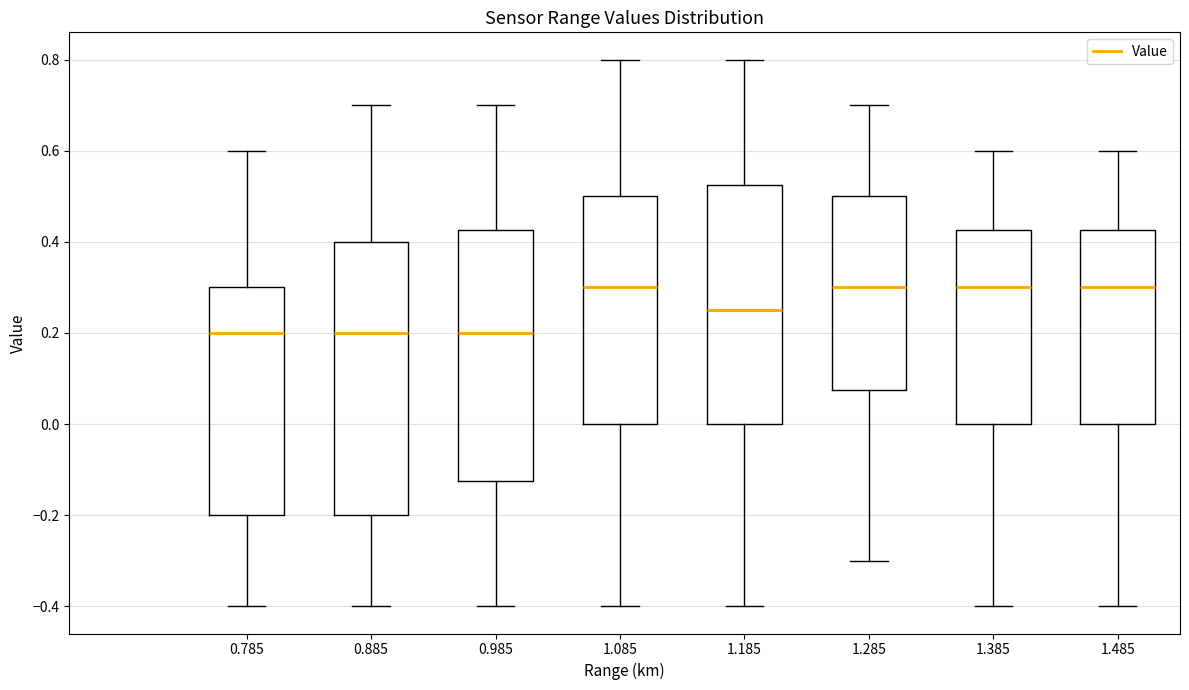

Reading left to right, transcribe this box plot: for each box, give where its median line is, the range the box spans, and where its two whiskers end, as read against the y-axis. The values are not printed on the chart, so give them approximately, as read against the axis.

0.785: median 0.20, box -0.20 to 0.30, whiskers -0.40 to 0.60
0.885: median 0.20, box -0.20 to 0.40, whiskers -0.40 to 0.70
0.985: median 0.20, box -0.12 to 0.42, whiskers -0.40 to 0.70
1.085: median 0.30, box 0.00 to 0.50, whiskers -0.40 to 0.80
1.185: median 0.26, box 0.00 to 0.52, whiskers -0.40 to 0.80
1.285: median 0.30, box 0.08 to 0.50, whiskers -0.30 to 0.70
1.385: median 0.30, box 0.00 to 0.42, whiskers -0.40 to 0.60
1.485: median 0.30, box 0.00 to 0.42, whiskers -0.40 to 0.60